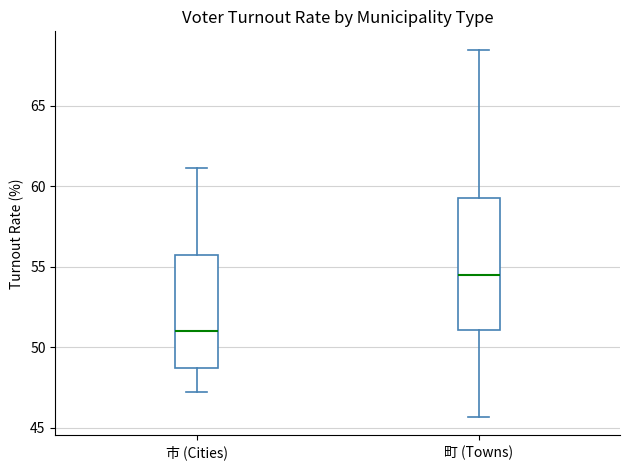

Which box has the lowest median line?

市 (Cities)